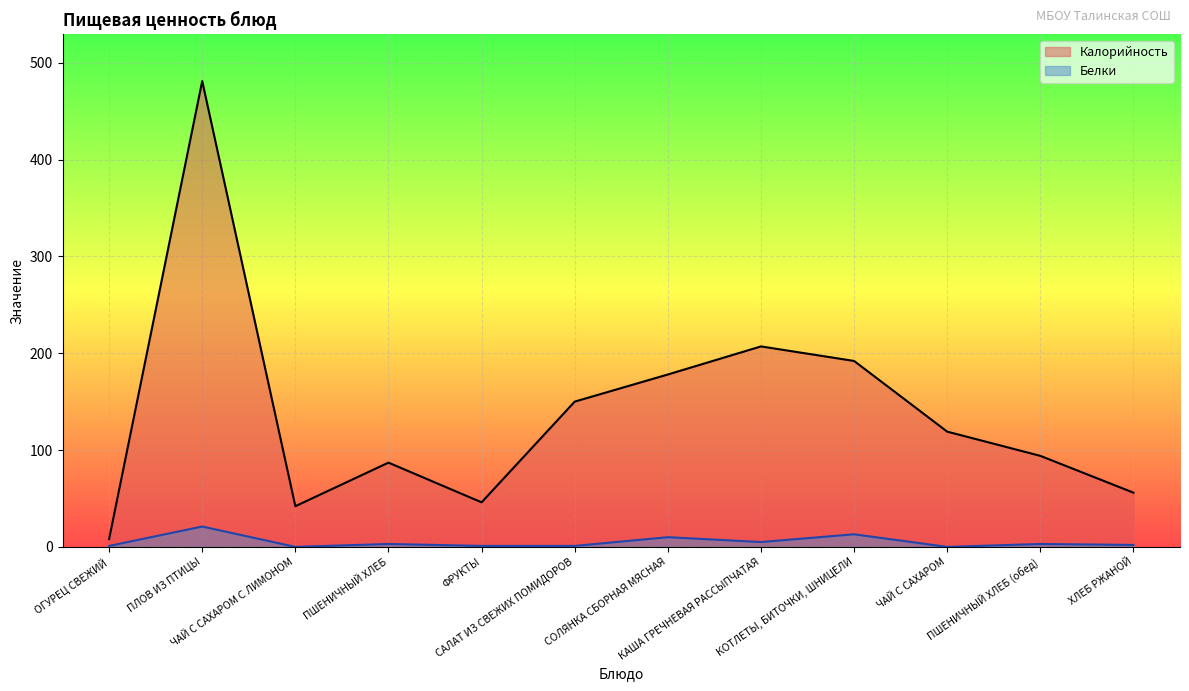

What is the label of the 11th point from the right?

ПЛОВ ИЗ ПТИЦЫ